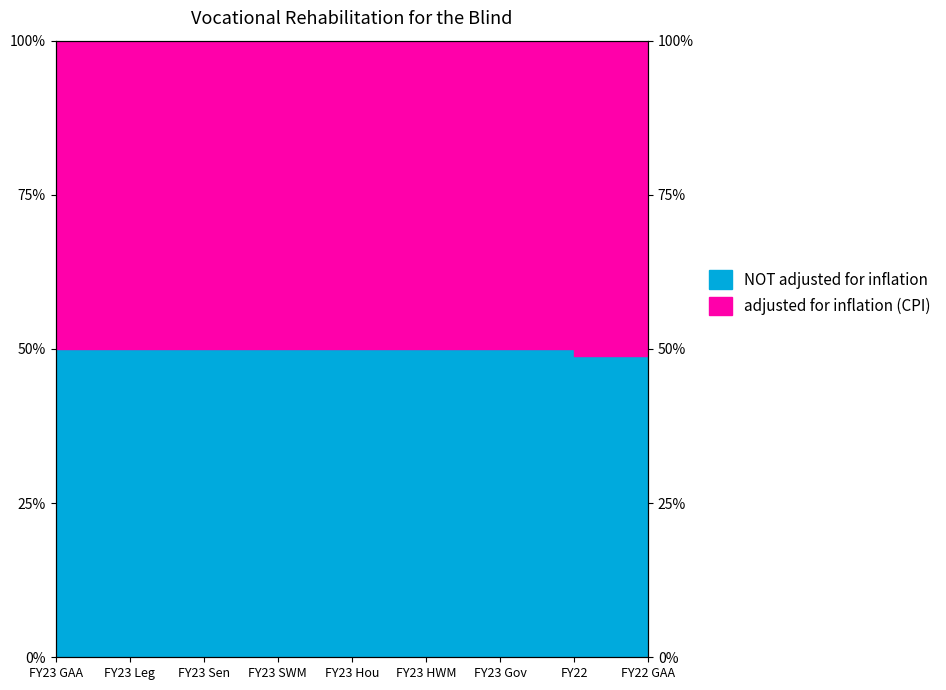

What is the label of the 1st point from the right?

FY22 GAA